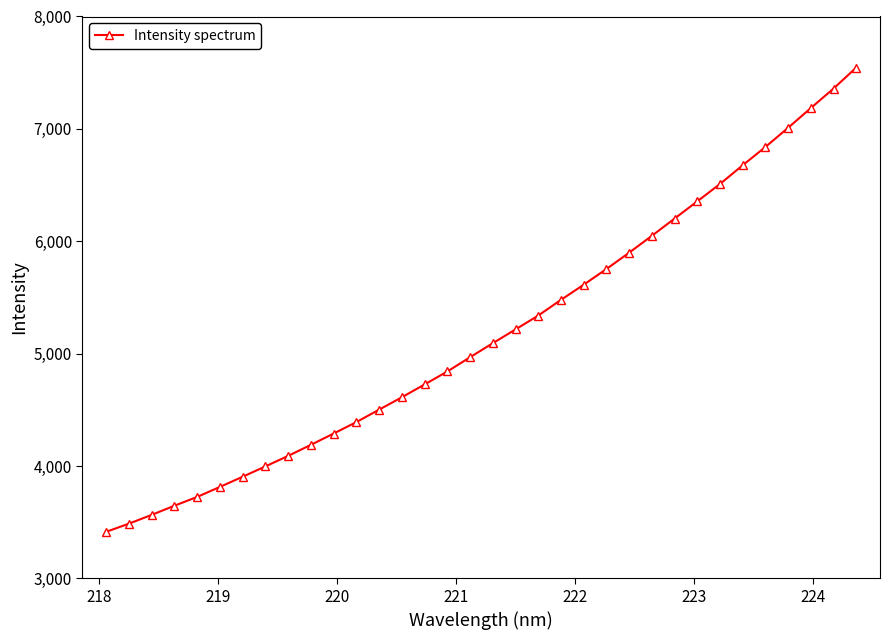

What is the smallest value displayed?

3414.0